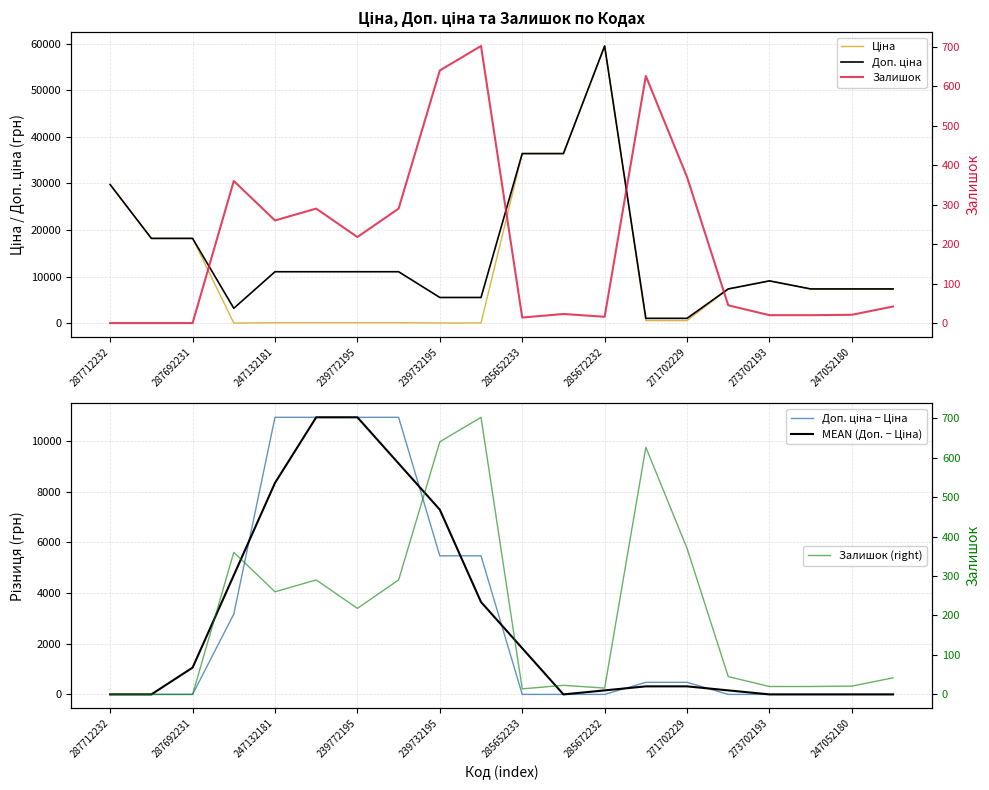

What is the highest value of the Залишок (right) series?

702